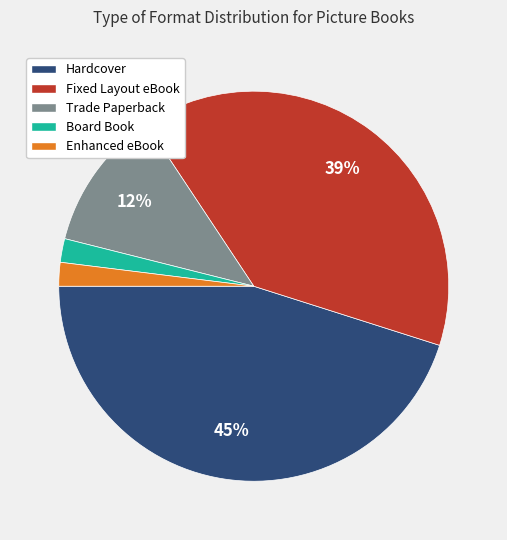

Does Enhanced eBook represent more than half of the total?

No